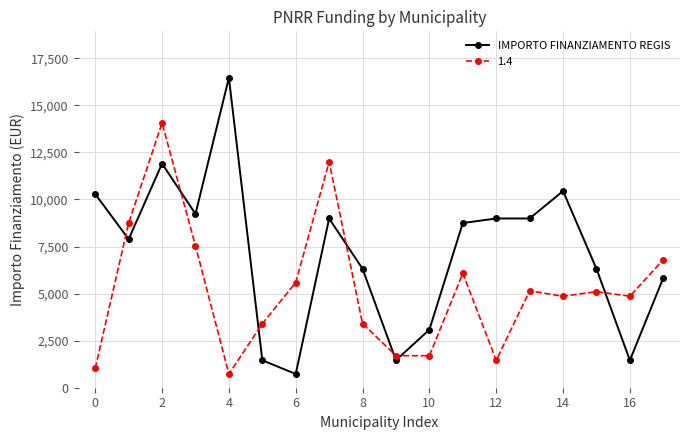

What is the greatest value displayed?

16464